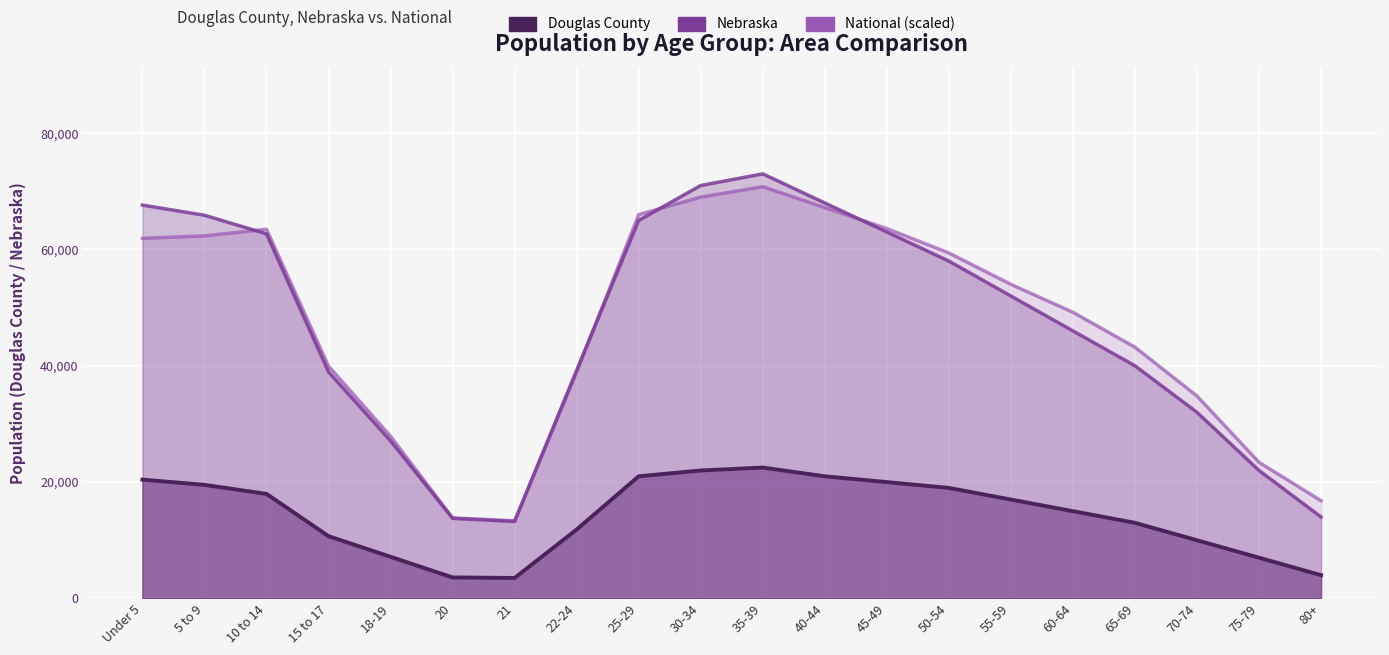

True or false: National (scaled) and Douglas County cross at least once.

False